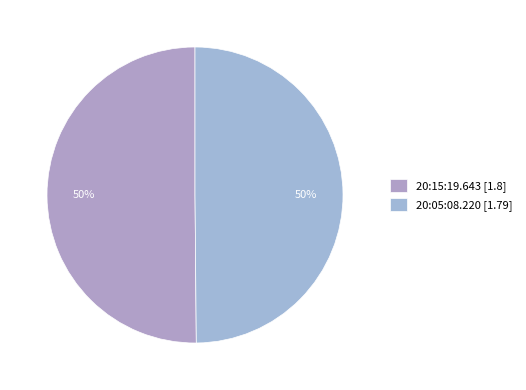

What percentage do 20:15:19.643 and 20:05:08.220 together represent?

100.0%